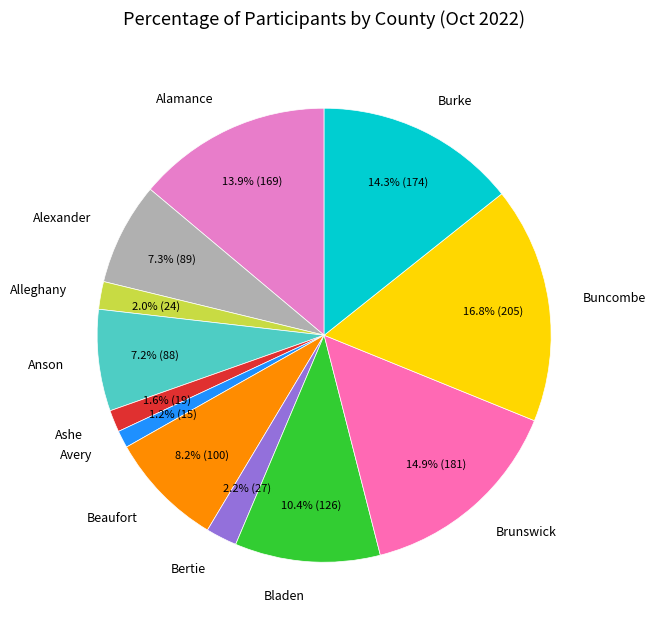

What is the largest slice in the pie chart?

Buncombe